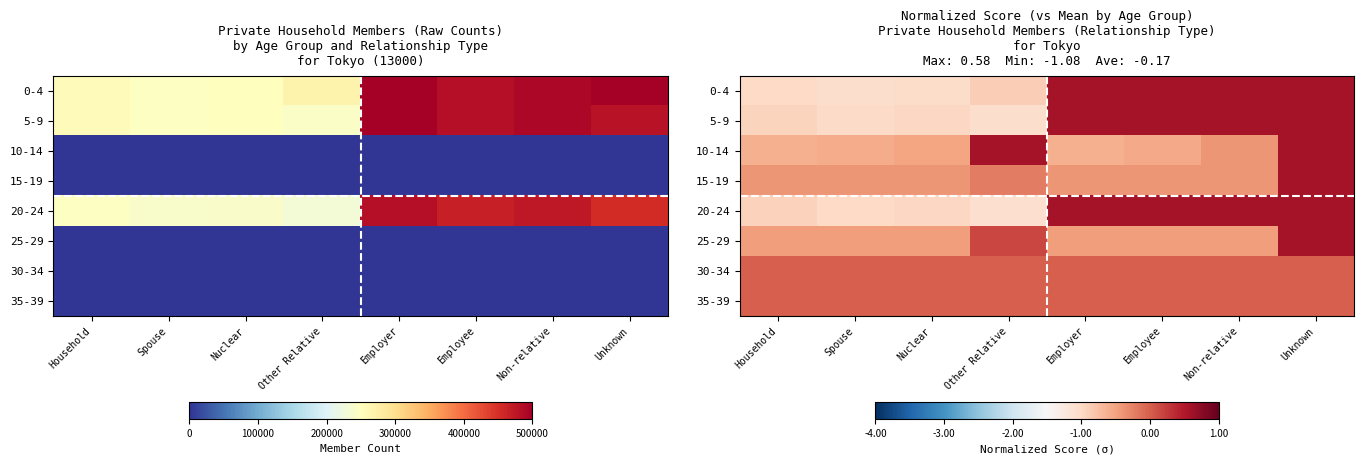

Count the number of data series in this chart.

8